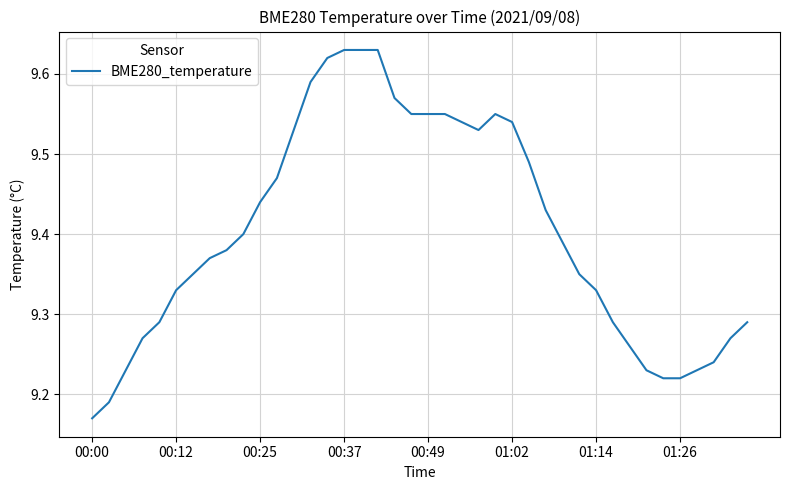

What is the difference between the maximum and minimum values?

0.5